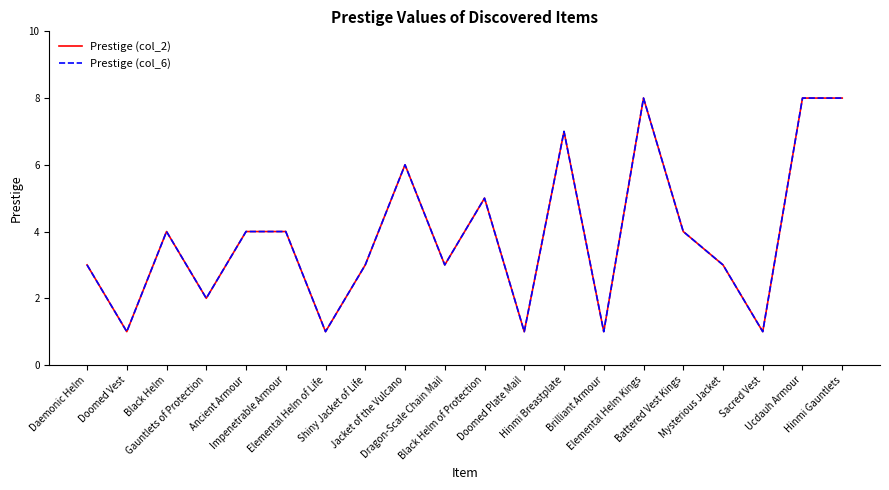

In Prestige (col_6), how many points are lower than both neighbors (excluding endpoints)?

7